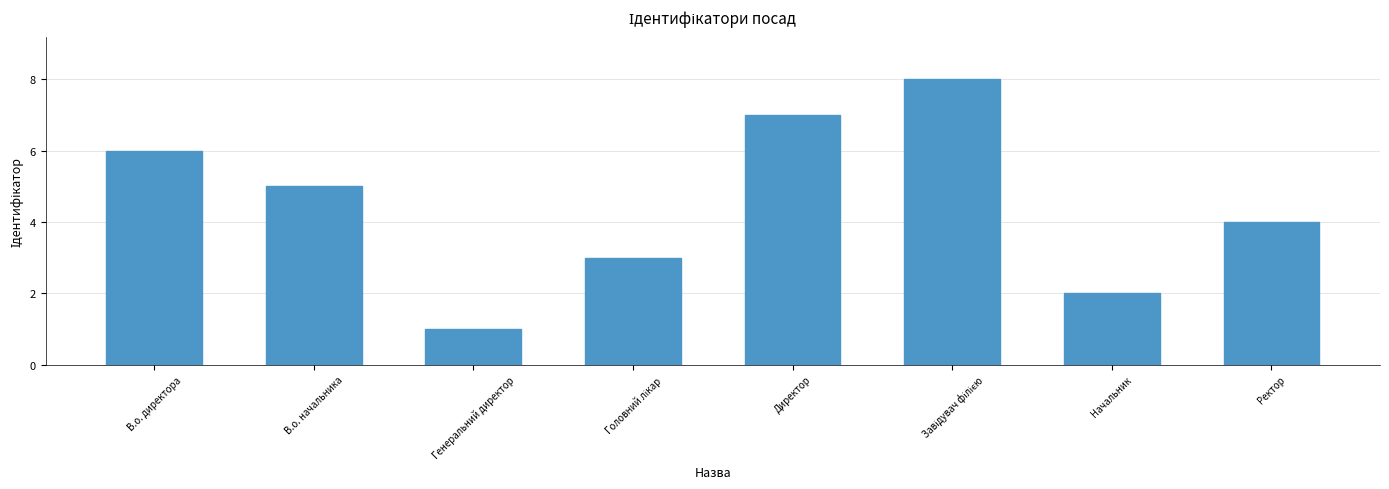

The chart shows a value of 2 at В.о. начальника. True or false?

False